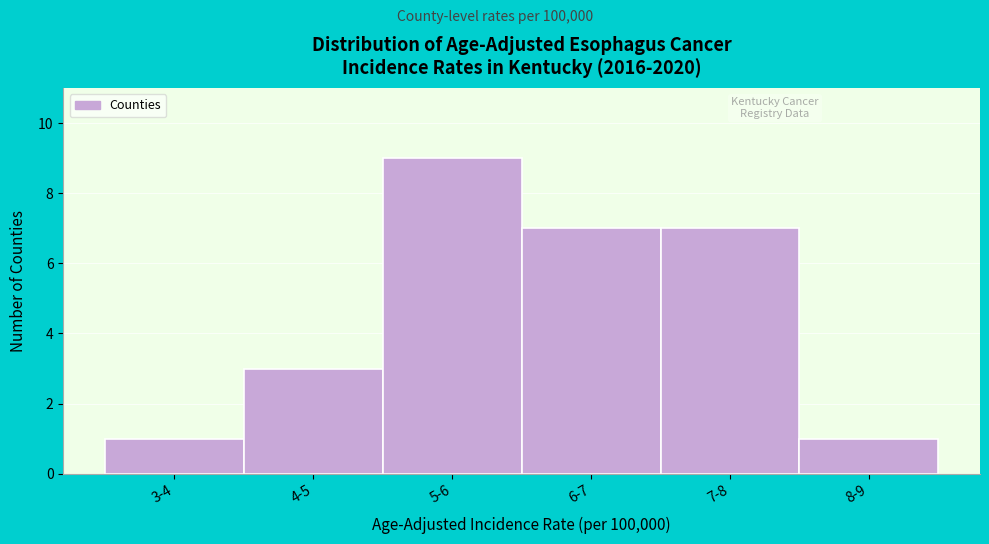

Reading left to right, transcribe all the data shown in this chart.

3-4=1	4-5=3	5-6=9	6-7=7	7-8=7	8-9=1